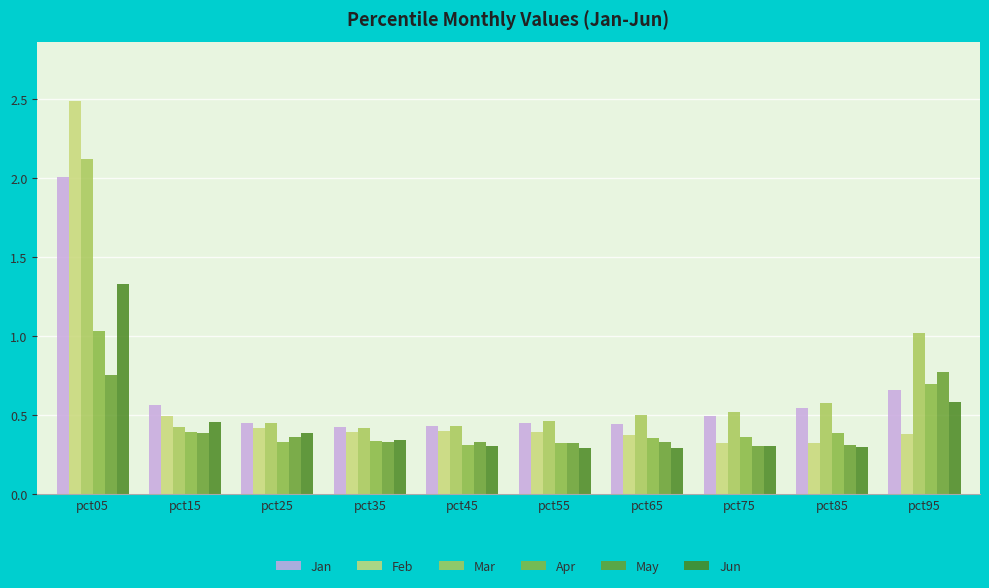

What is the sum of the Mar values at pct05 and pct35?

2.5